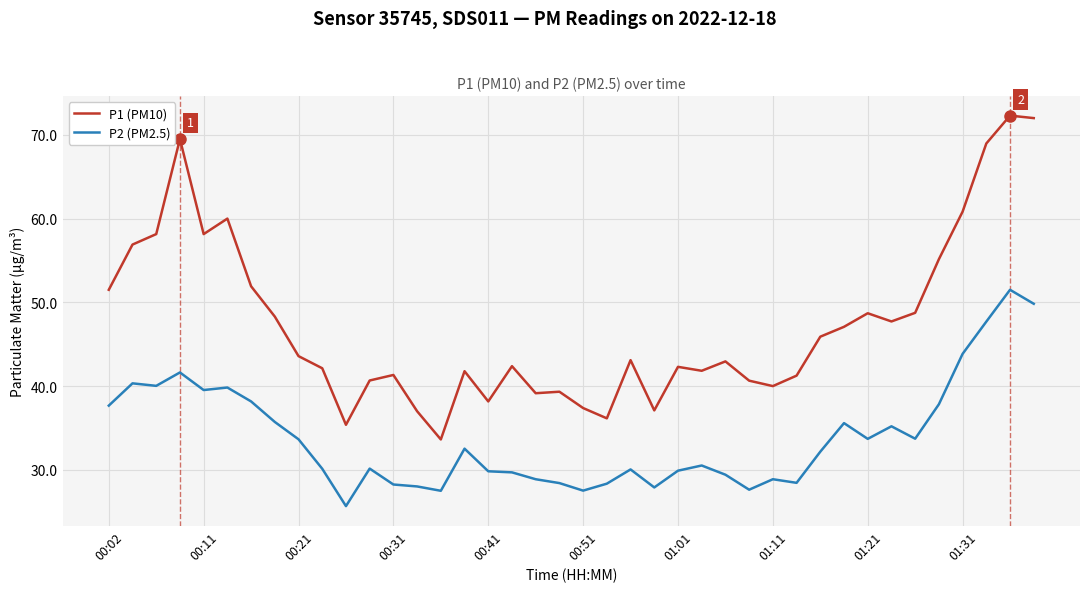

What is the lowest value of the P1 (PM10) series?

33.6